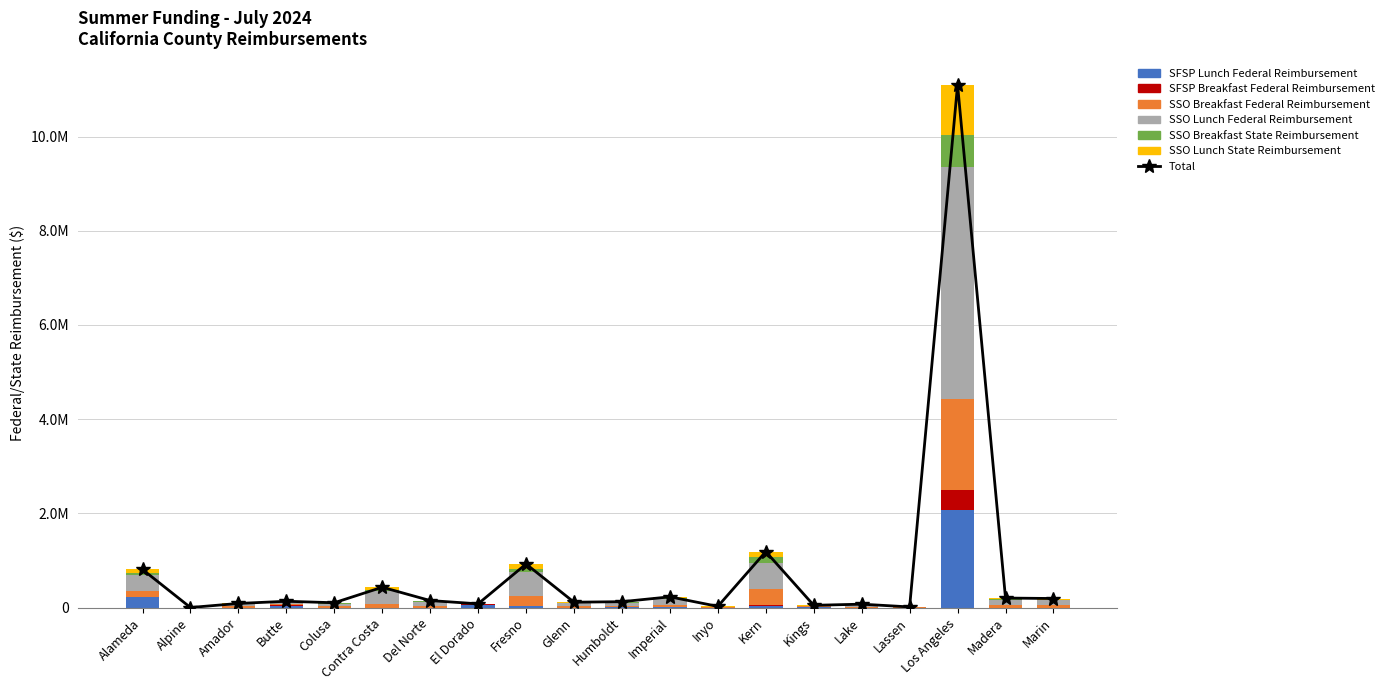

What are all the series names shown in the legend?

SFSP Lunch Federal Reimbursement, SFSP Breakfast Federal Reimbursement, SSO Breakfast Federal Reimbursement, SSO Lunch Federal Reimbursement, SSO Breakfast State Reimbursement, SSO Lunch State Reimbursement